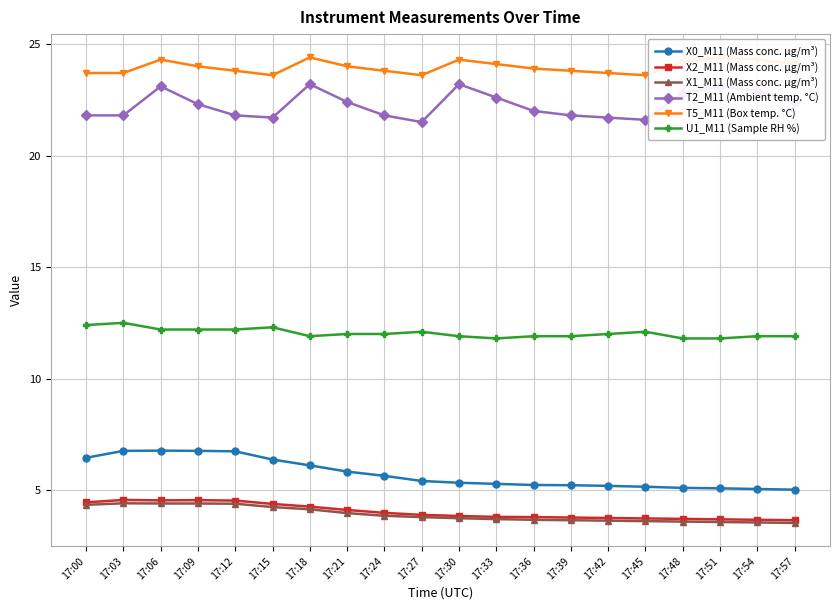

Reading right to left, extract all data points from this chart.

X0_M11 (Mass conc. μg/m³): 5.0	5.0	5.1	5.1	5.2	5.2	5.2	5.2	5.3	5.3	5.4	5.6	5.8	6.1	6.4	6.7	6.8	6.8	6.8	6.5
X2_M11 (Mass conc. μg/m³): 3.6	3.7	3.7	3.7	3.7	3.8	3.8	3.8	3.8	3.8	3.9	4.0	4.1	4.3	4.4	4.5	4.5	4.5	4.6	4.5
X1_M11 (Mass conc. μg/m³): 3.5	3.5	3.6	3.6	3.6	3.6	3.6	3.7	3.7	3.7	3.8	3.9	4.0	4.1	4.2	4.4	4.4	4.4	4.4	4.3
T2_M11 (Ambient temp. °C): 22.4	22.9	23.1	22.8	21.6	21.7	21.8	22.0	22.6	23.2	21.5	21.8	22.4	23.2	21.7	21.8	22.3	23.1	21.8	21.8
T5_M11 (Box temp. °C): 24.1	24.3	24.4	24.2	23.6	23.7	23.8	23.9	24.1	24.3	23.6	23.8	24.0	24.4	23.6	23.8	24.0	24.3	23.7	23.7
U1_M11 (Sample RH %): 11.9	11.9	11.8	11.8	12.1	12.0	11.9	11.9	11.8	11.9	12.1	12.0	12.0	11.9	12.3	12.2	12.2	12.2	12.5	12.4